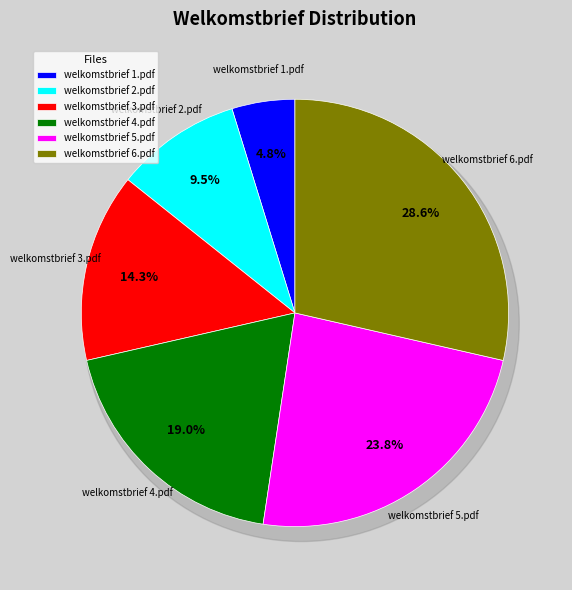

What is the ratio of the value at welkomstbrief 3.pdf to the value at welkomstbrief 5.pdf?

0.6